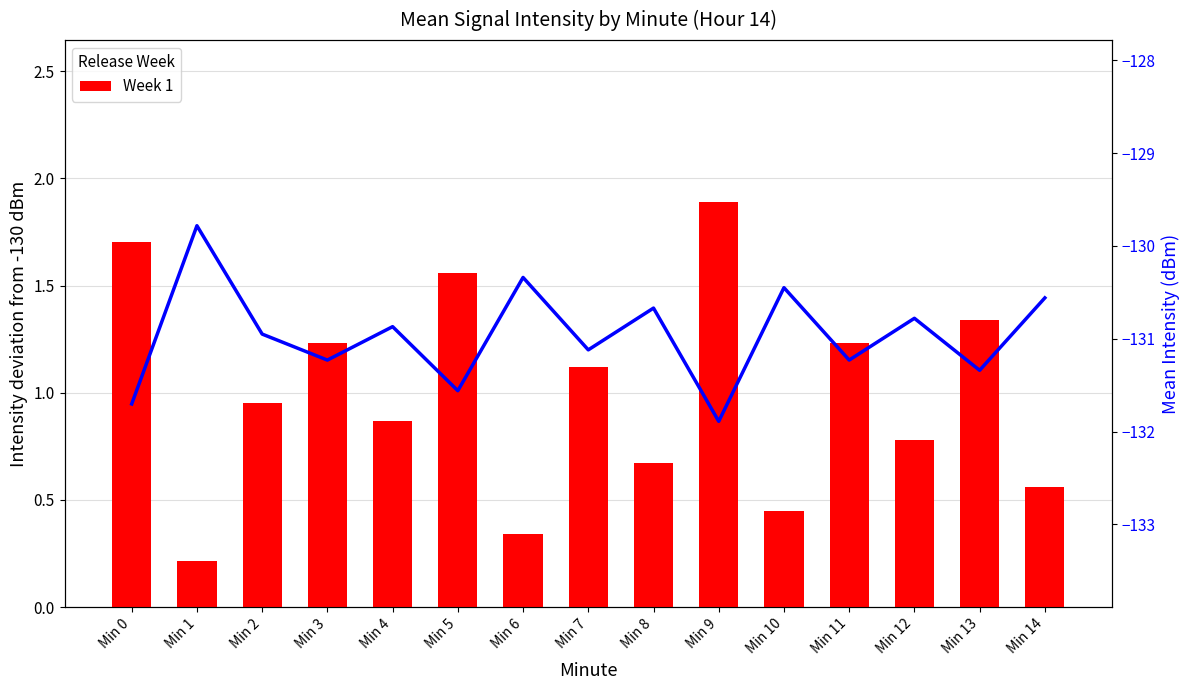

Reading left to right, extract all data points from this chart.

Week 1: Min 0=1.7	Min 1=0.2	Min 2=0.9	Min 3=1.2	Min 4=0.9	Min 5=1.6	Min 6=0.3	Min 7=1.1	Min 8=0.7	Min 9=1.9	Min 10=0.4	Min 11=1.2	Min 12=0.8	Min 13=1.3	Min 14=0.6
Mean Intensity (dBm): Min 0=-131.7	Min 1=-129.8	Min 2=-130.9	Min 3=-131.2	Min 4=-130.9	Min 5=-131.6	Min 6=-130.3	Min 7=-131.1	Min 8=-130.7	Min 9=-131.9	Min 10=-130.4	Min 11=-131.2	Min 12=-130.8	Min 13=-131.3	Min 14=-130.6